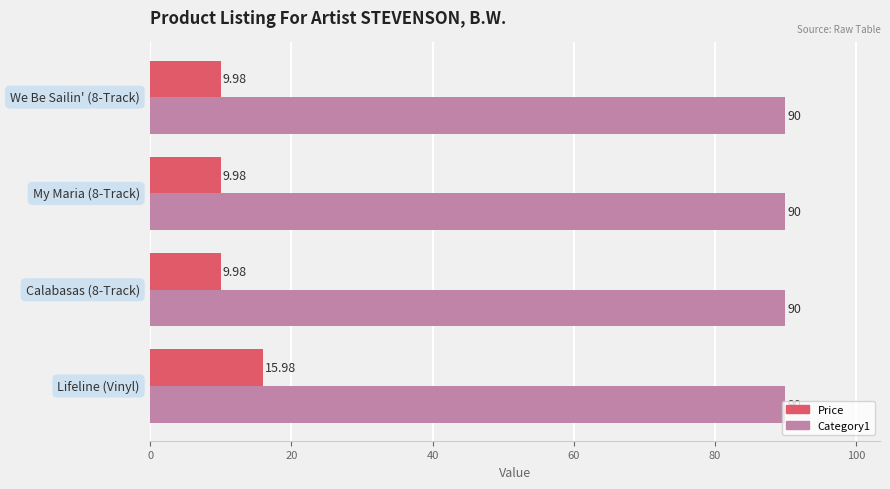

Rank the series by their average value, from lowest to highest.

Price, Category1